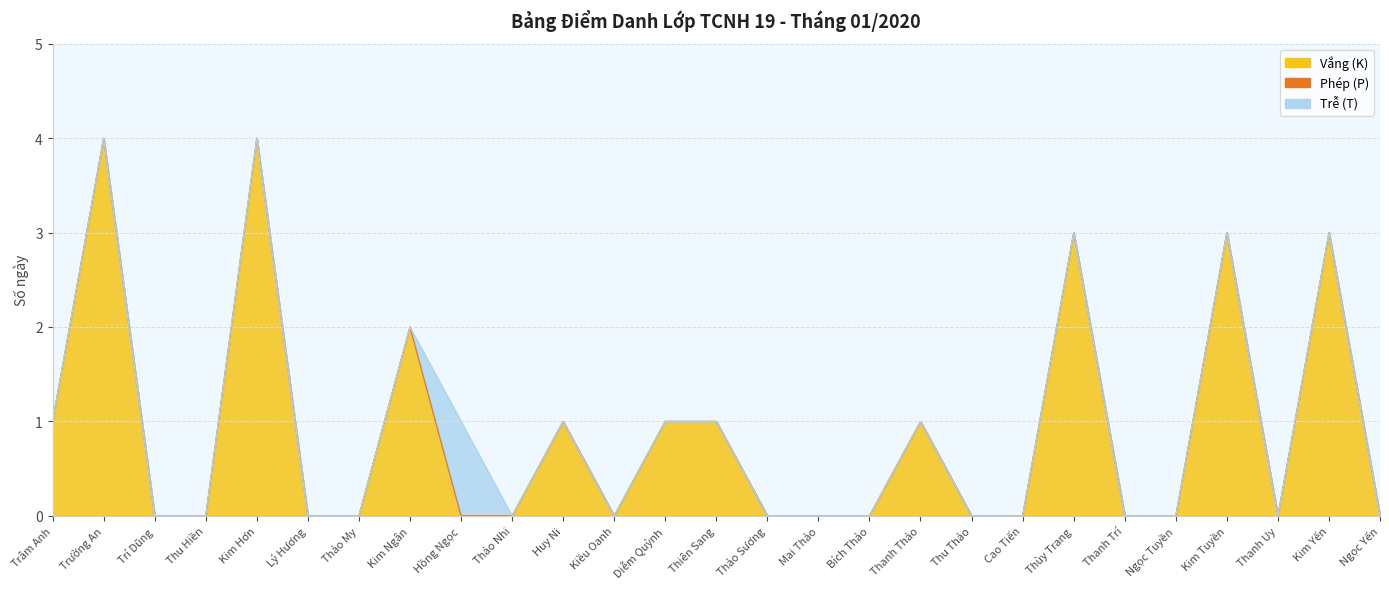

Count the number of data series in this chart.

3